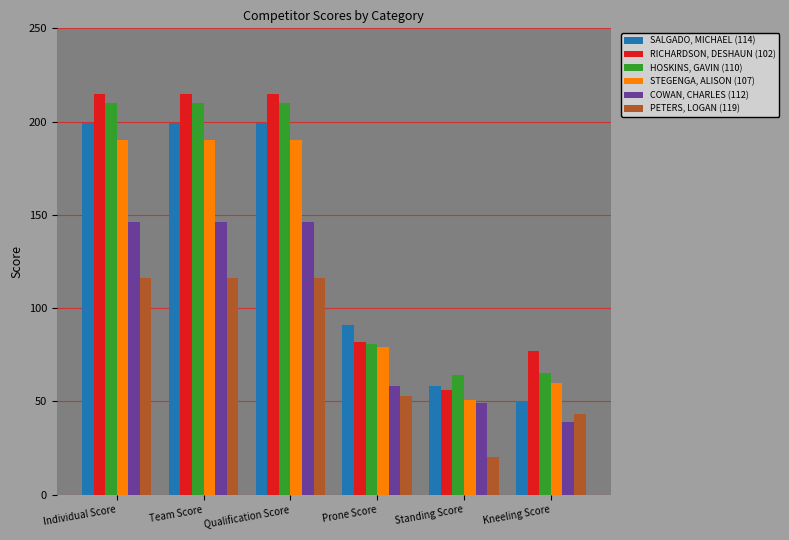

True or false: SALGADO, MICHAEL (114) has a value of 199 at Individual Score.

True